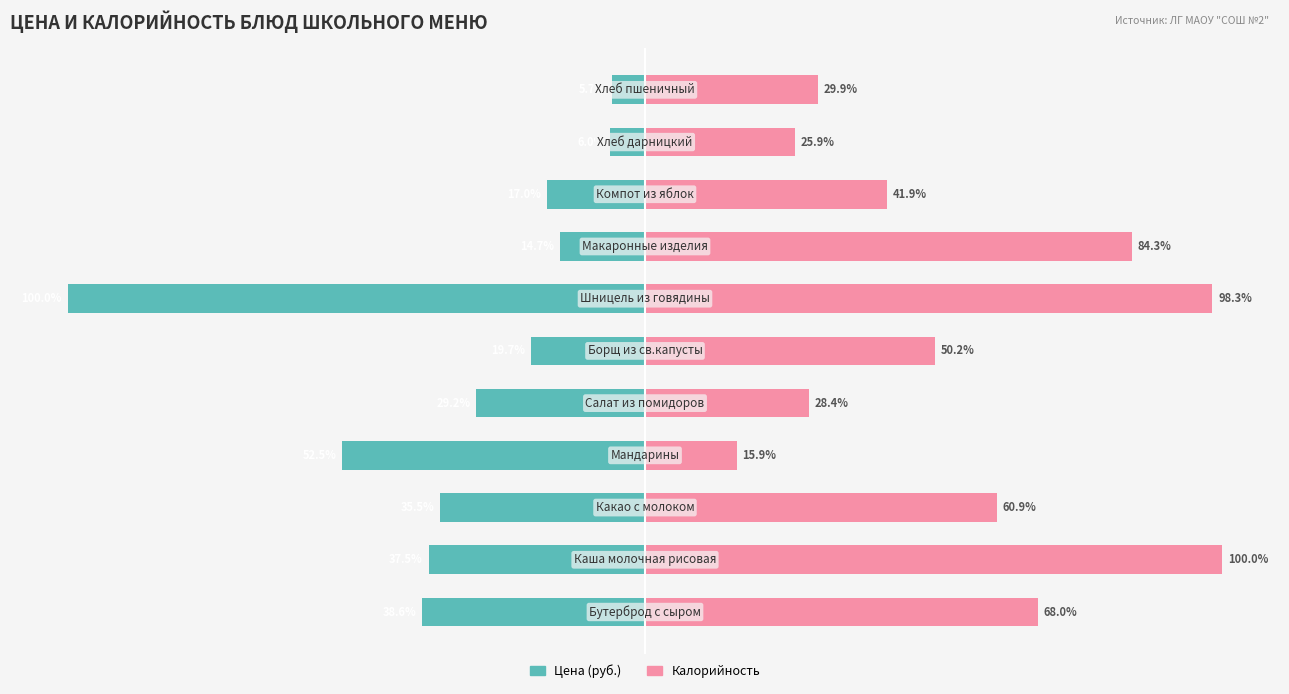

Between 5 and 9, which series saw the biggest shift?

Калорийность